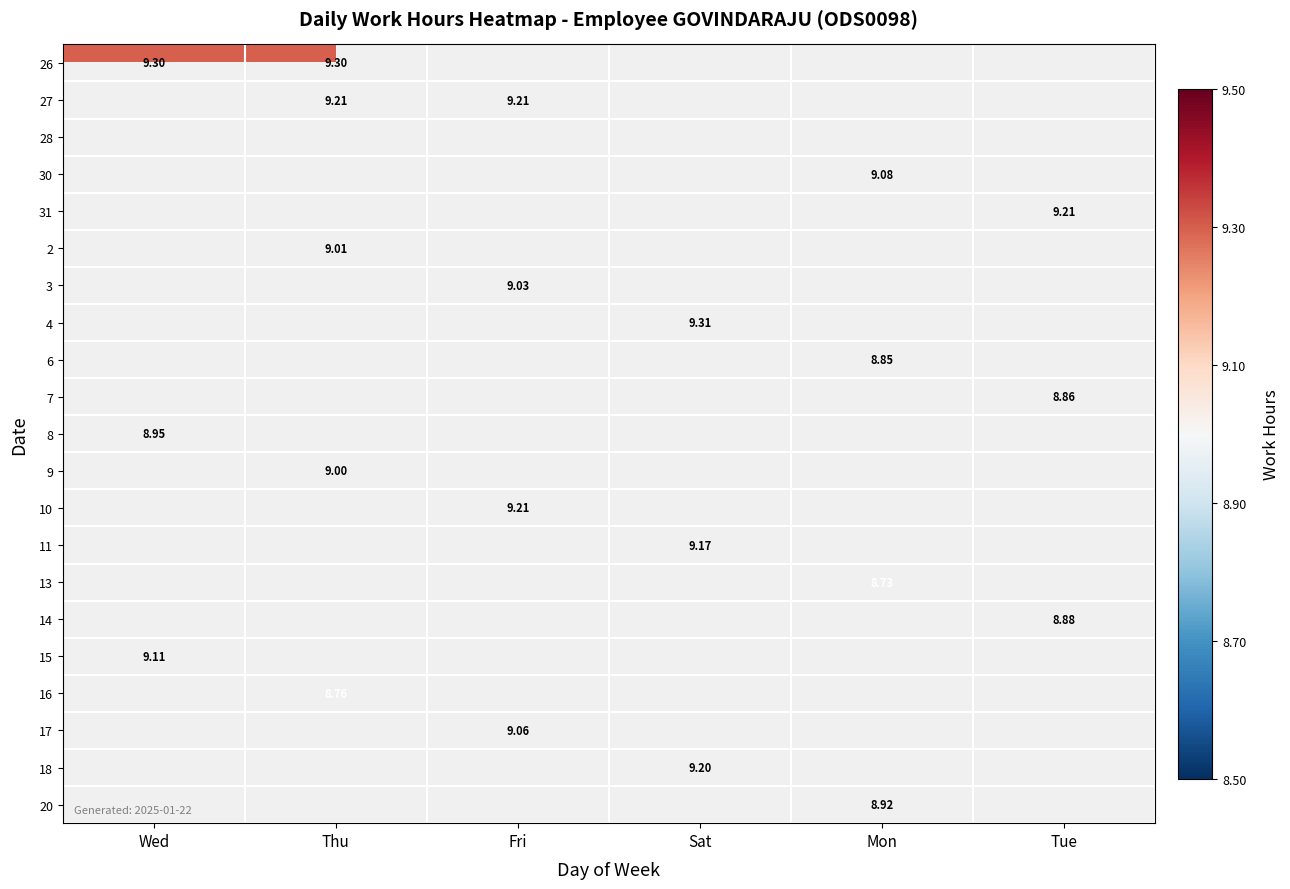

What is the greatest value displayed?

9.3